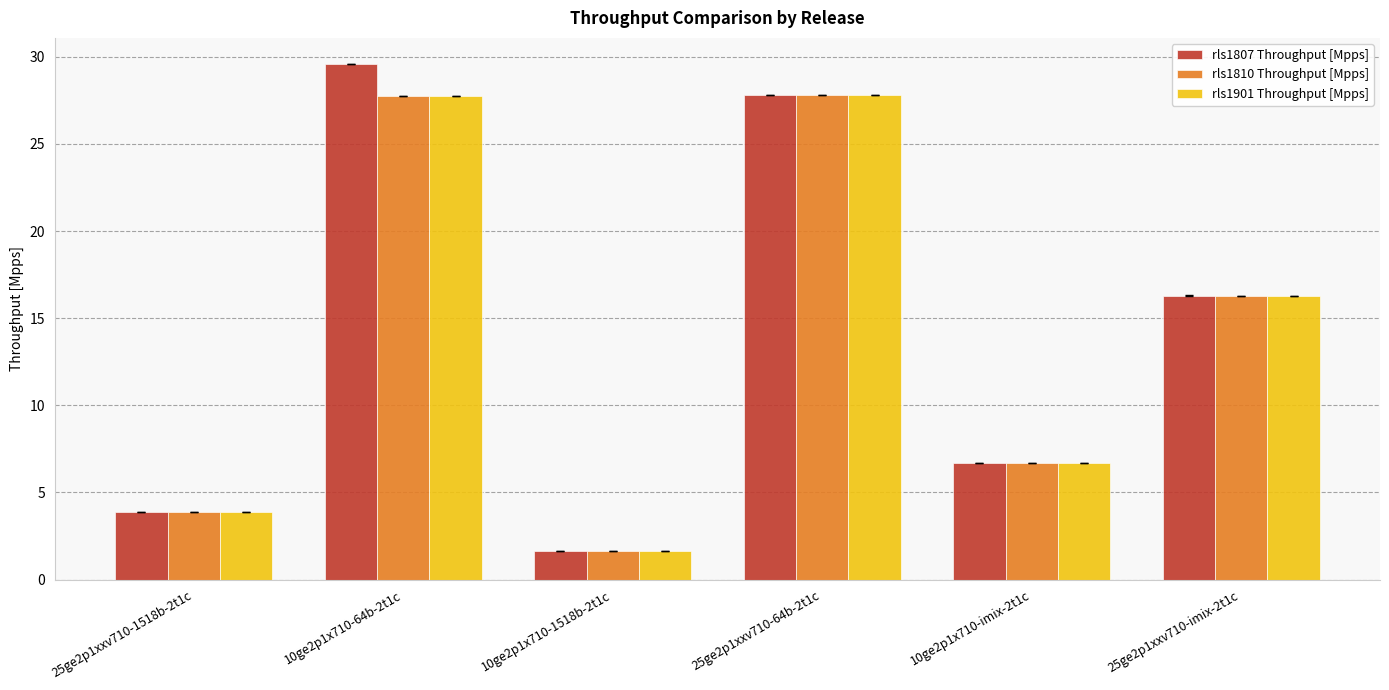

At how many categories does at least one series exceed 24?

2